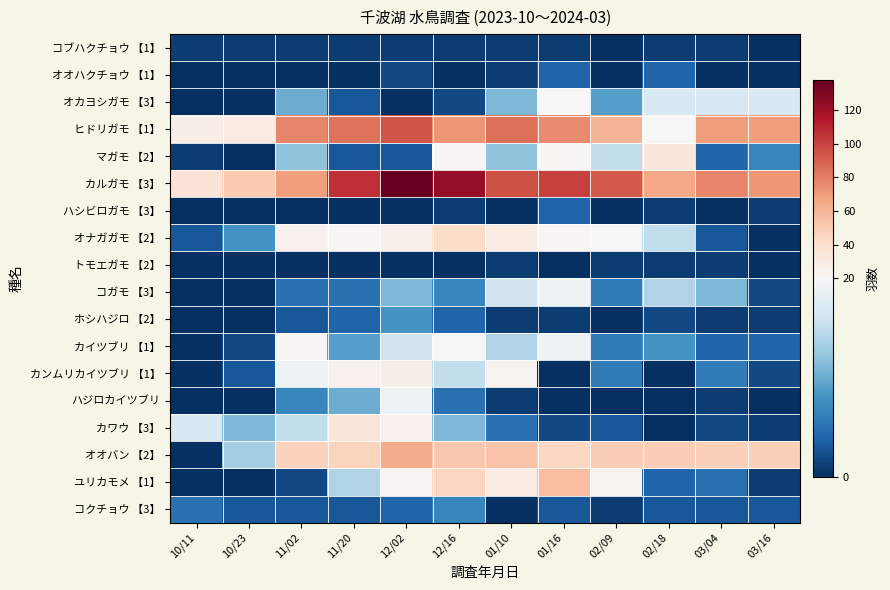

Rank the series by their maximum value, from lowest to highest.

コブハクチョウ 【1】, トモエガモ 【2】, オオハクチョウ 【1】, ハシビロガモ 【3】, コクチョウ 【3】, ホシハジロ 【2】, コガモ 【3】, ハジロカイツブリ, オカヨシガモ 【3】, カイツブリ 【1】, カンムリカイツブリ 【1】, マガモ 【2】, カワウ 【3】, オナガガモ 【2】, ユリカモメ 【1】, オオバン 【2】, ヒドリガモ 【1】, カルガモ 【3】